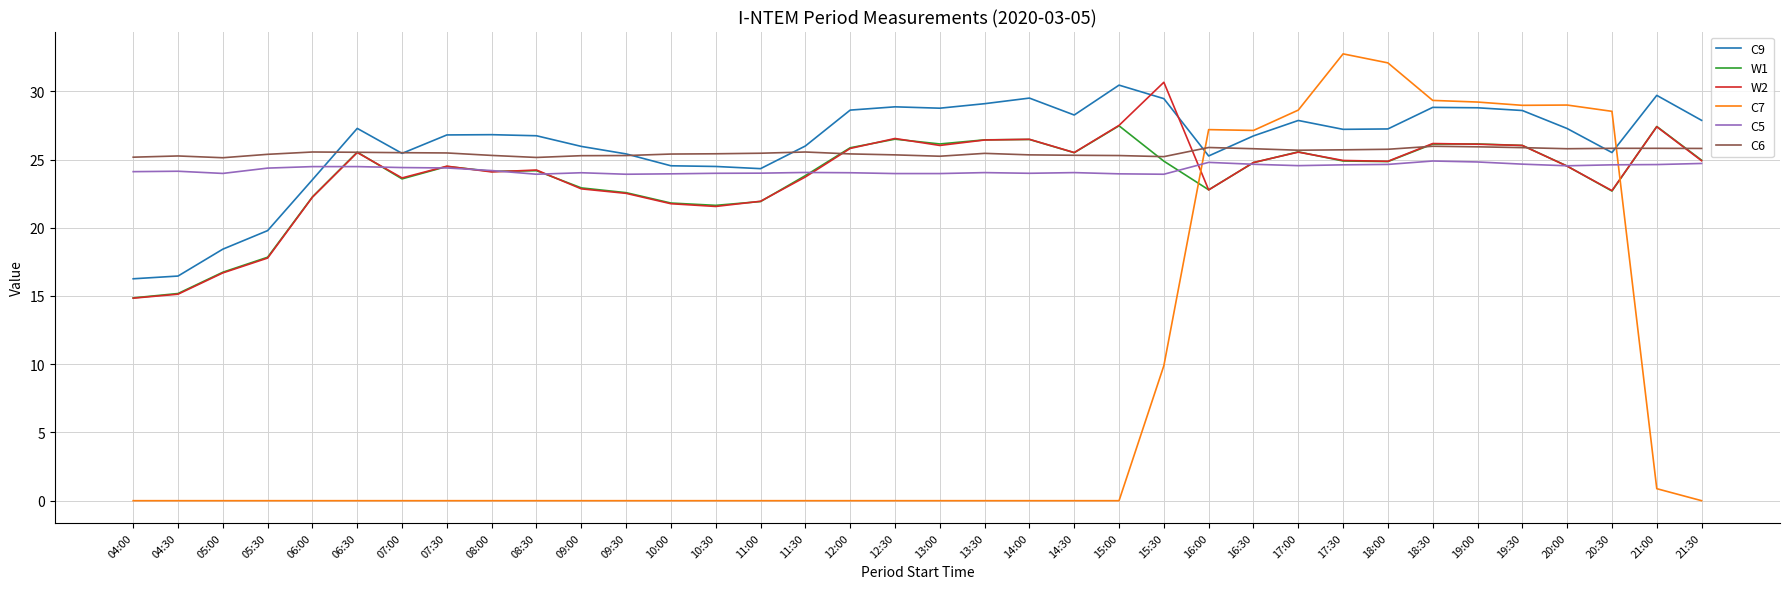

How many intersections are there between C7 and C6?

2